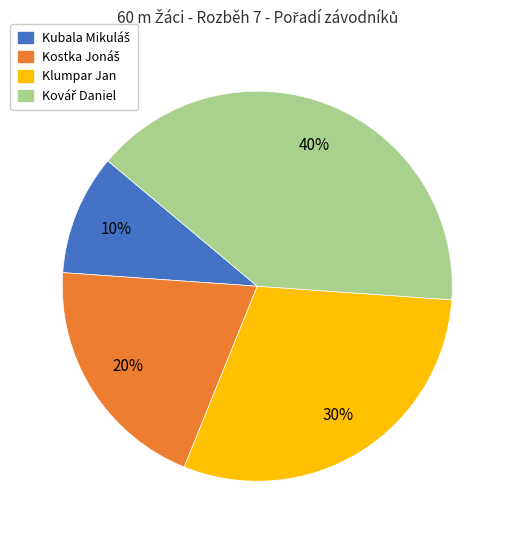

How many slices are in this pie chart?

4